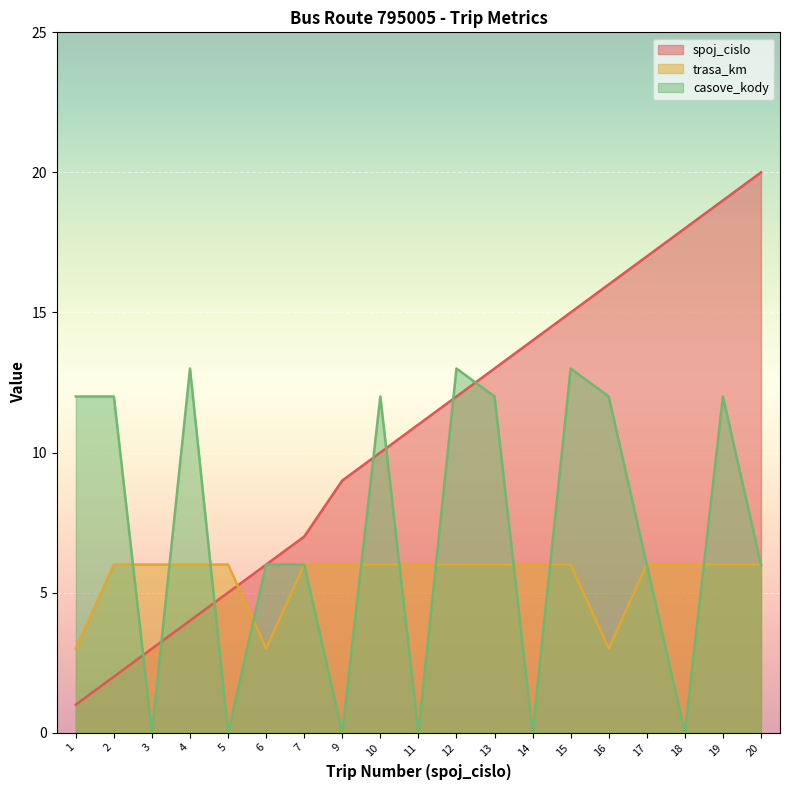

Read the spoj_cislo value at 9.

9